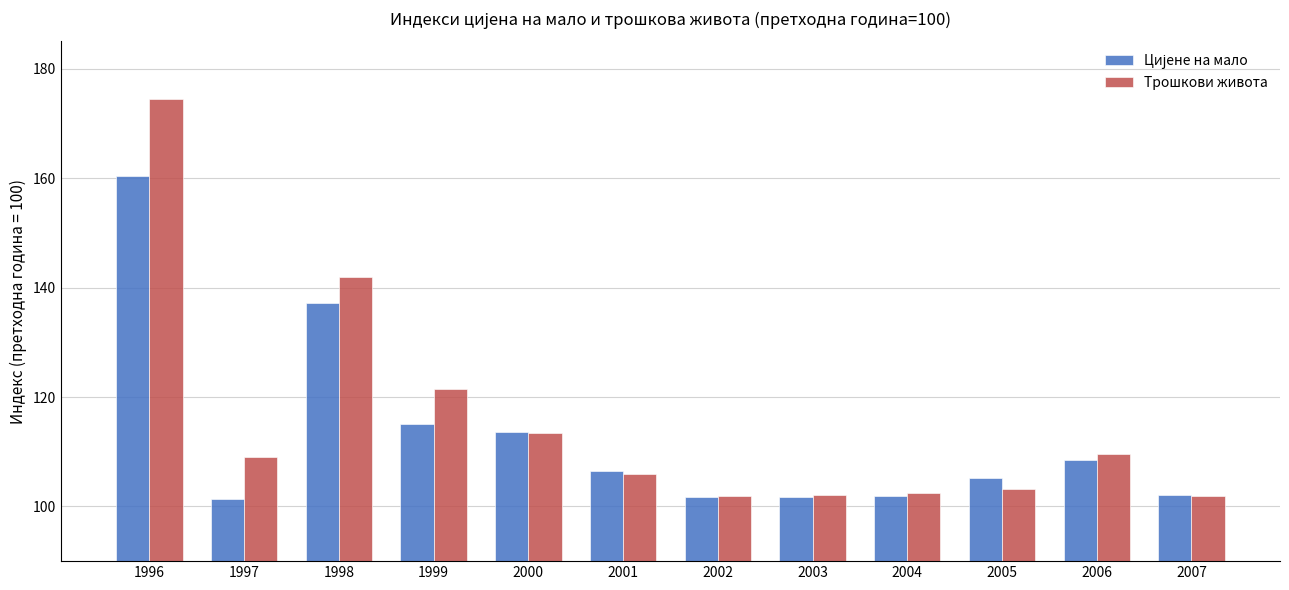

The Трошкови живота series shows 102.1 at 2003. True or false?

True